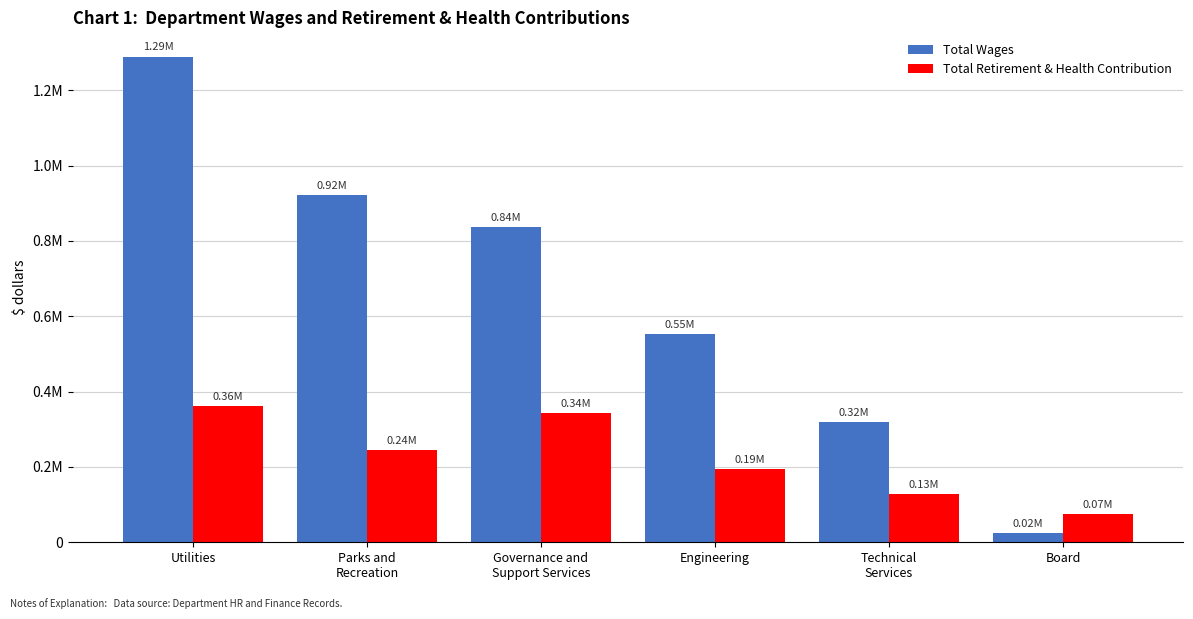

What is the sum of all Total Retirement & Health Contribution values?

1346361